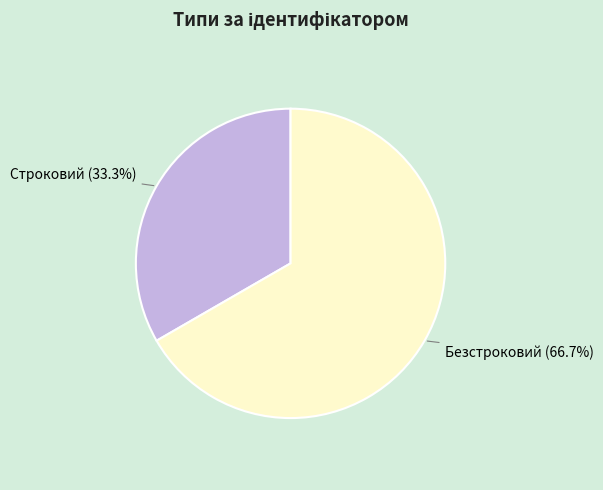

Approximately how many times larger is the value at Безстроковий compared to Строковий?

2.0